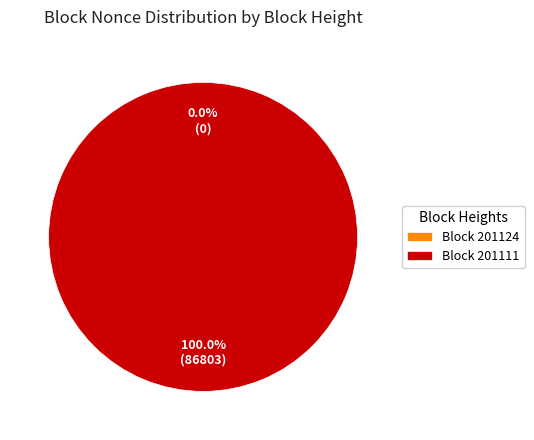

To the nearest percent, what is the difference between the 201124 and 201111 slice percentages?

100%